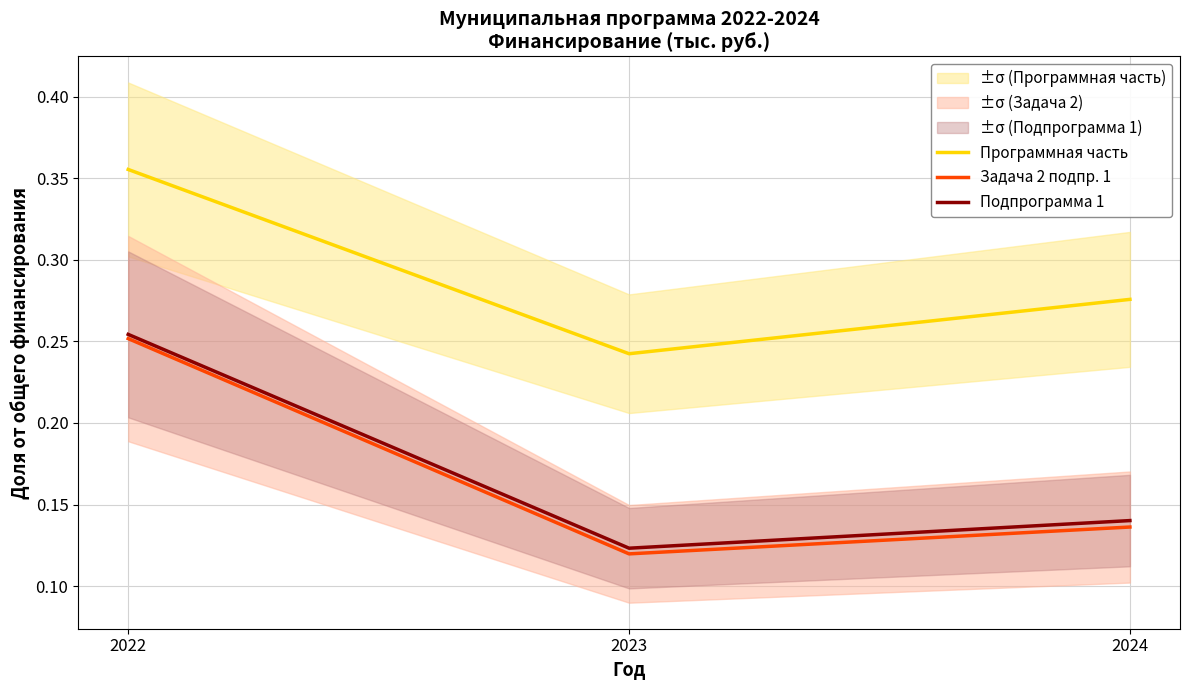

Between 2023 and 2024, which series saw the biggest shift?

Программная часть